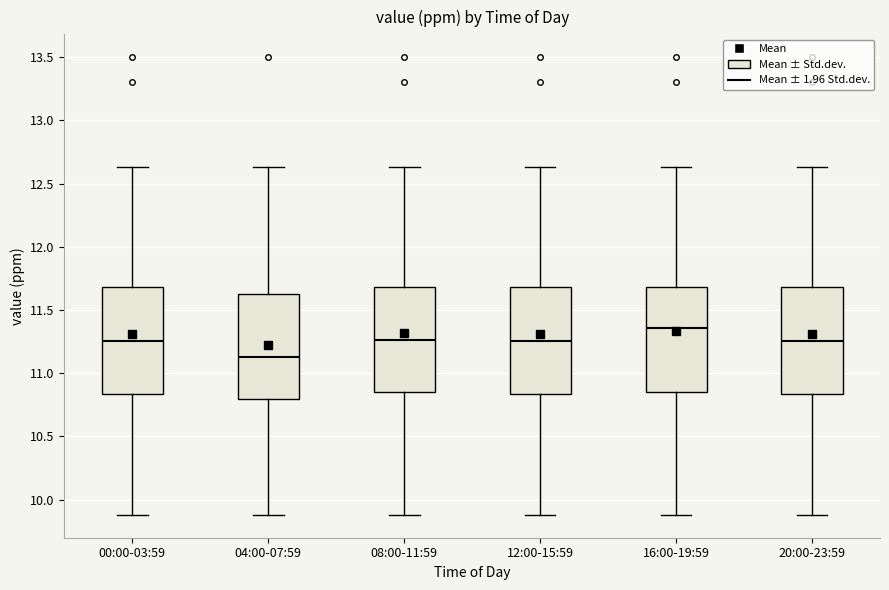

Reading left to right, read every box against the y-axis: the position of its median line, the range the box covers, and the ends of its whiskers. The values are not printed on the chart, so give them approximately, as read against the axis.

00:00-03:59: median 11.25, box 10.85 to 11.70, whiskers 9.90 to 12.65
04:00-07:59: median 11.15, box 10.80 to 11.65, whiskers 9.90 to 12.65
08:00-11:59: median 11.25, box 10.85 to 11.70, whiskers 9.90 to 12.65
12:00-15:59: median 11.25, box 10.85 to 11.70, whiskers 9.90 to 12.65
16:00-19:59: median 11.35, box 10.85 to 11.70, whiskers 9.90 to 12.65
20:00-23:59: median 11.25, box 10.85 to 11.70, whiskers 9.90 to 12.65